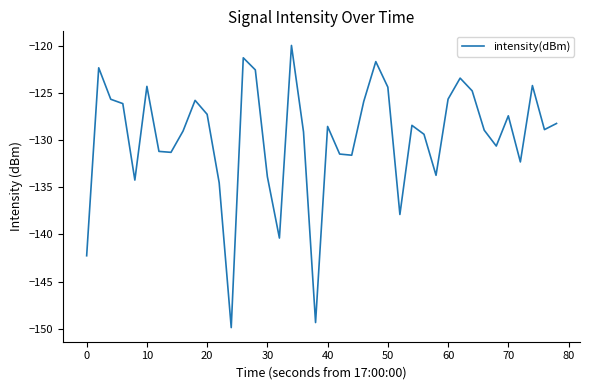

What is the difference between the maximum and minimum values?

29.9